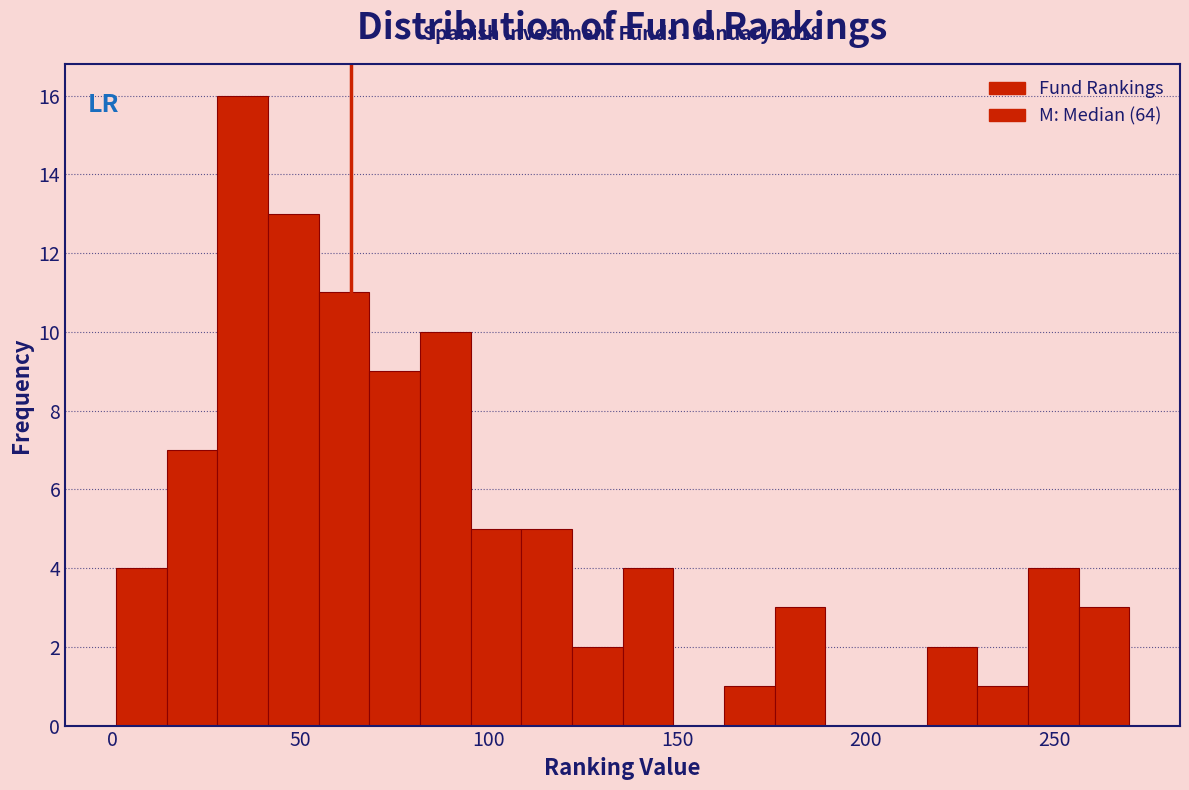

Read against the x-axis, roughly where is the centre of the tallest bar?

35